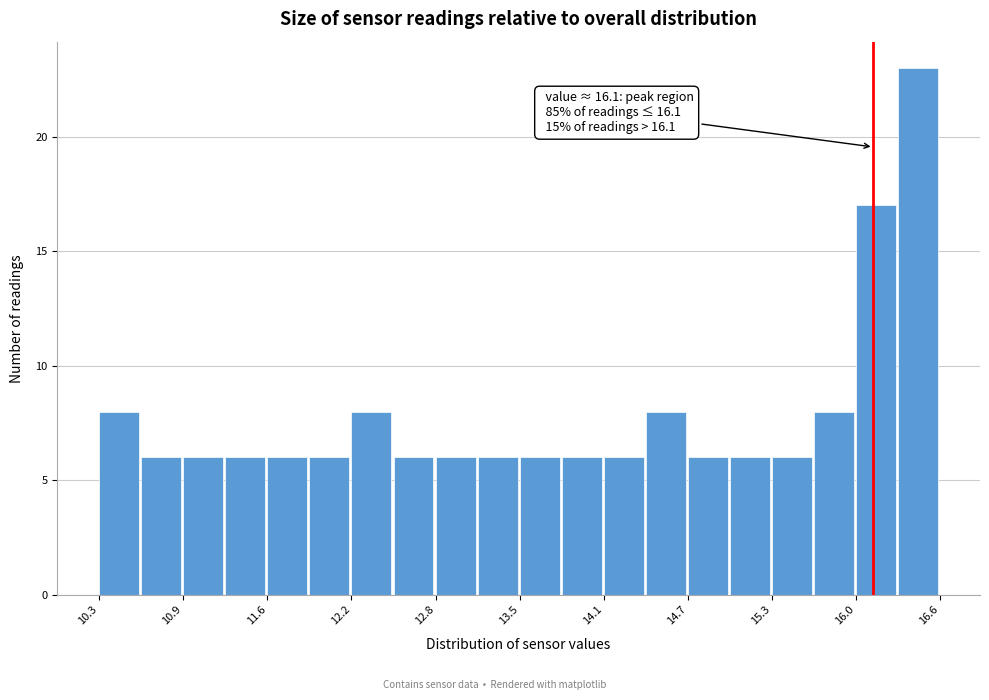

Read against the x-axis, roughly where is the centre of the tallest bar?

16.4